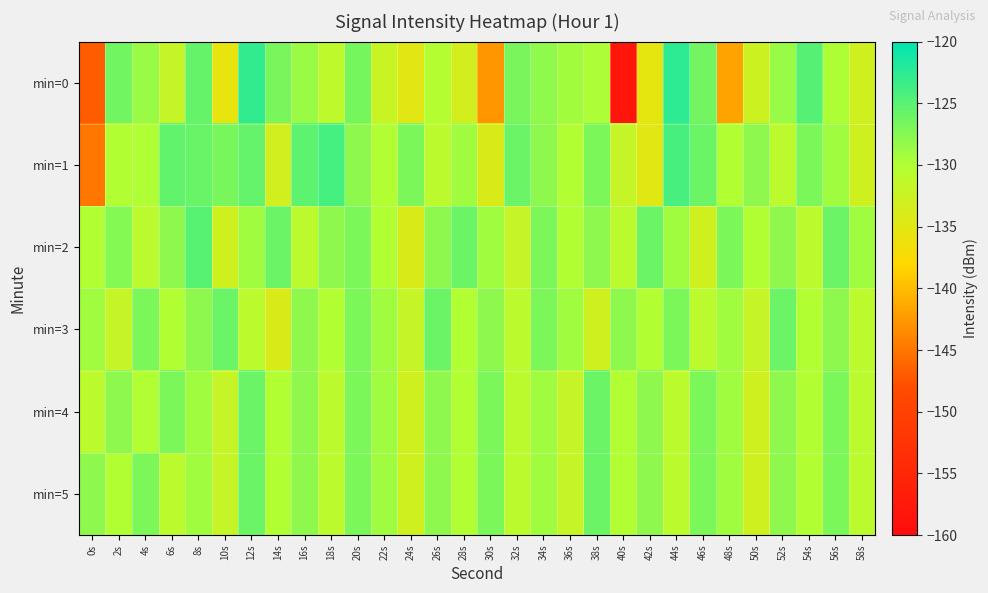

Which series has the widest spread of values?

min=0